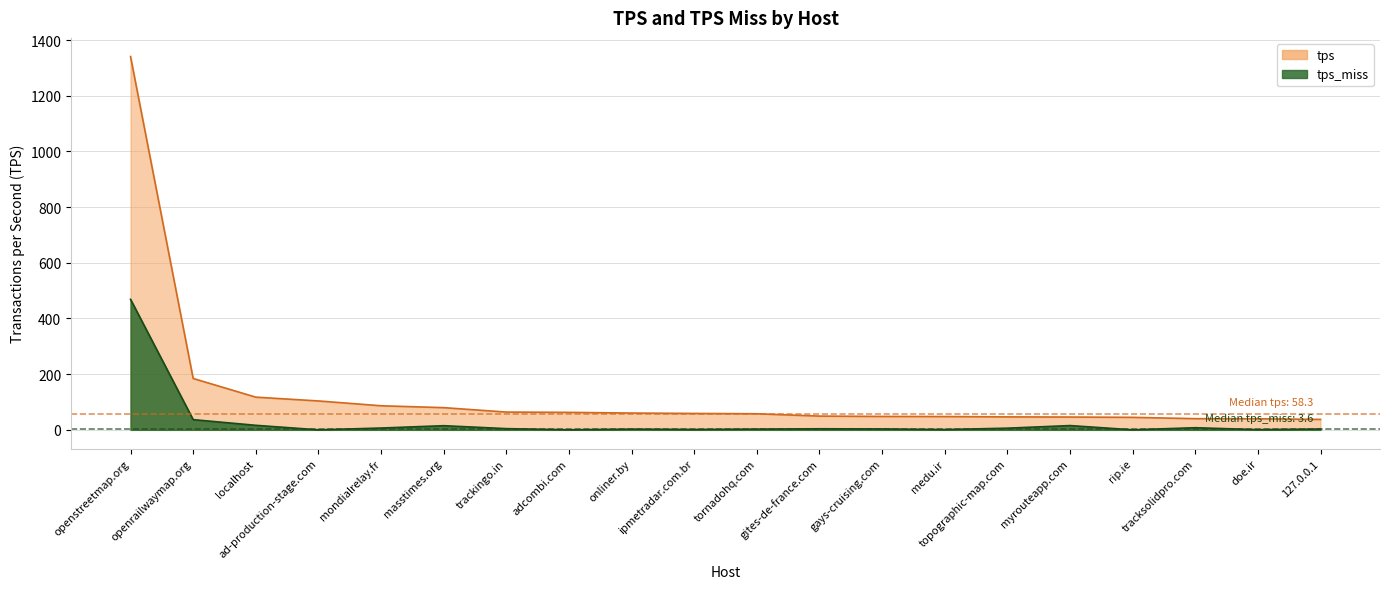

What is the difference between the maximum and minimum values in the tps_miss series?

468.7